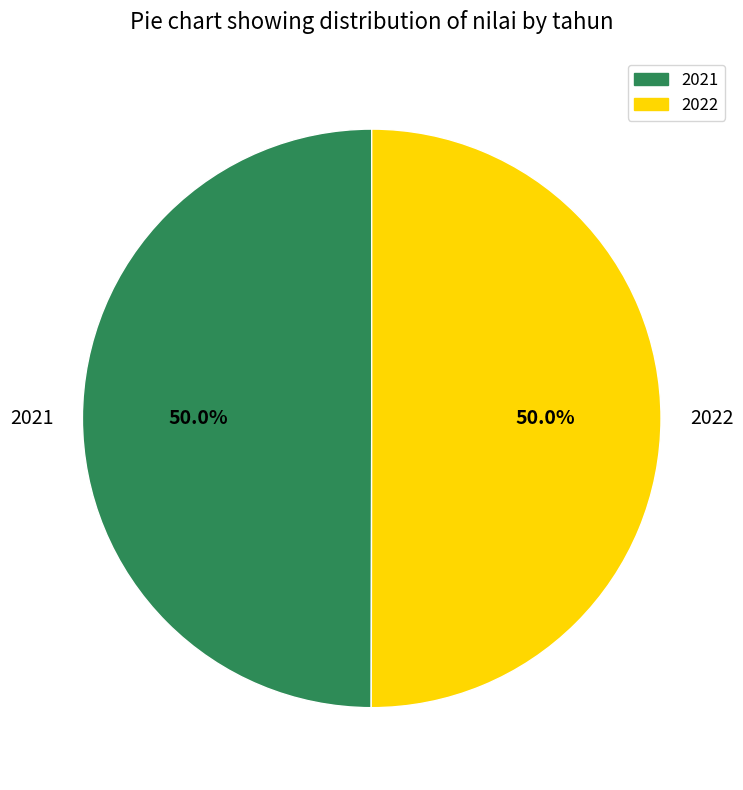

Do 2022 and 2021 together represent more than half of the pie?

Yes